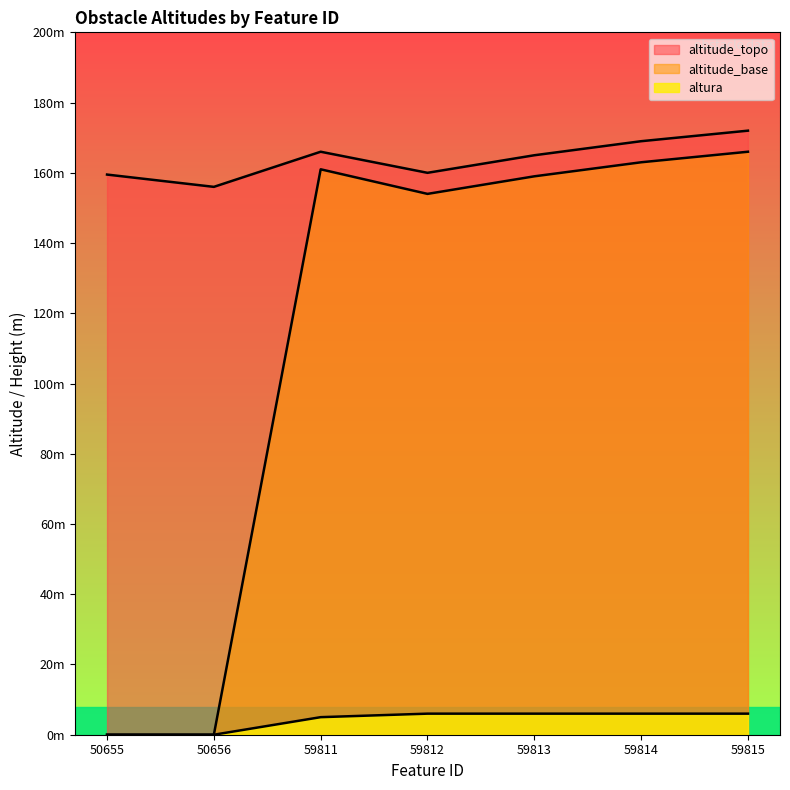

At which category is the sum across all series the highest?

59815